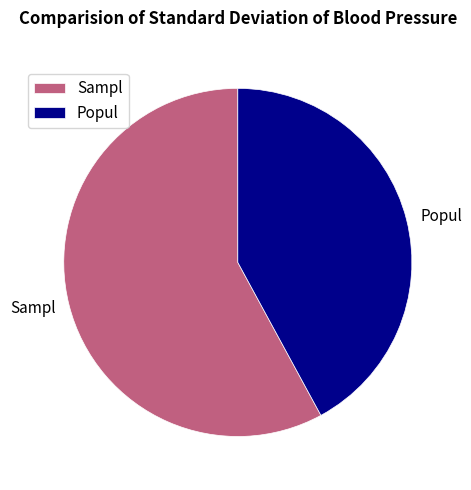

Is it true that Sampl is 63% of the pie?

False